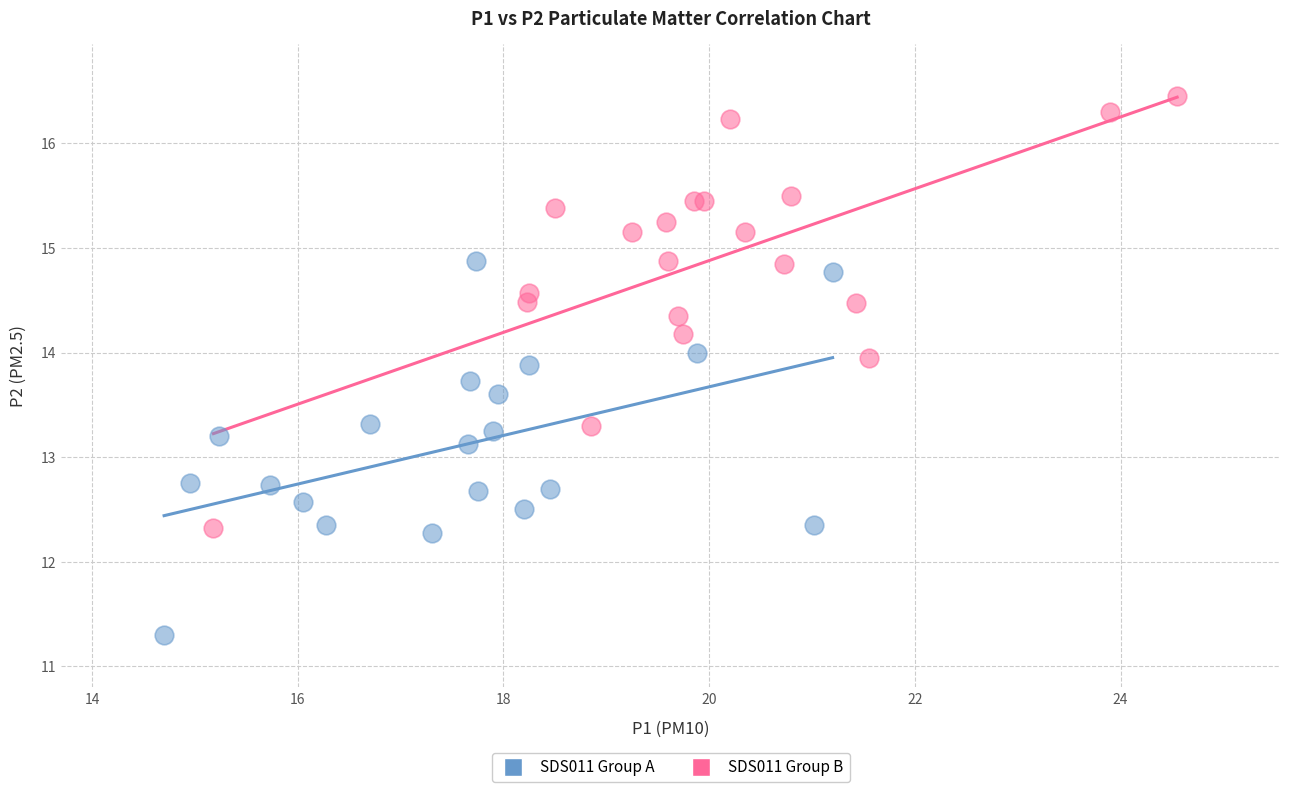

Which series contains the lowest Y value?

SDS011 Group A